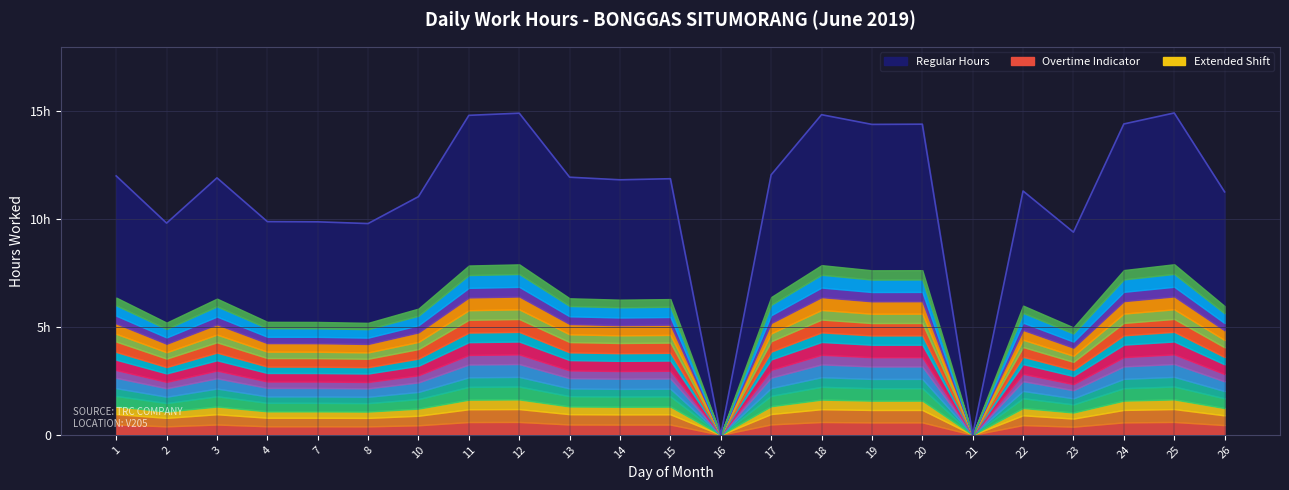

True or false: the data has more than 2 interior local peaks.

True